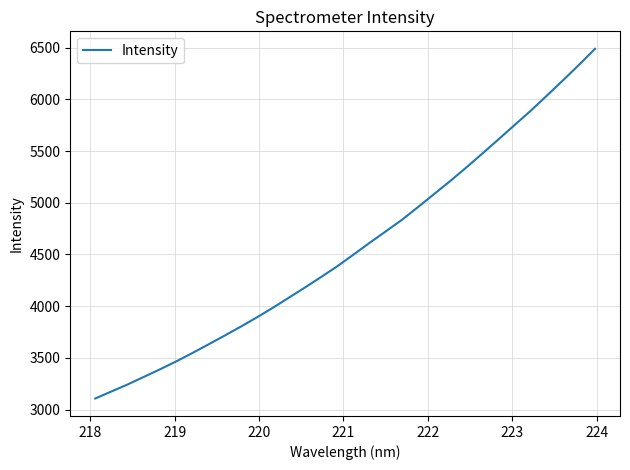

What is the minimum value shown in the chart?

3106.5